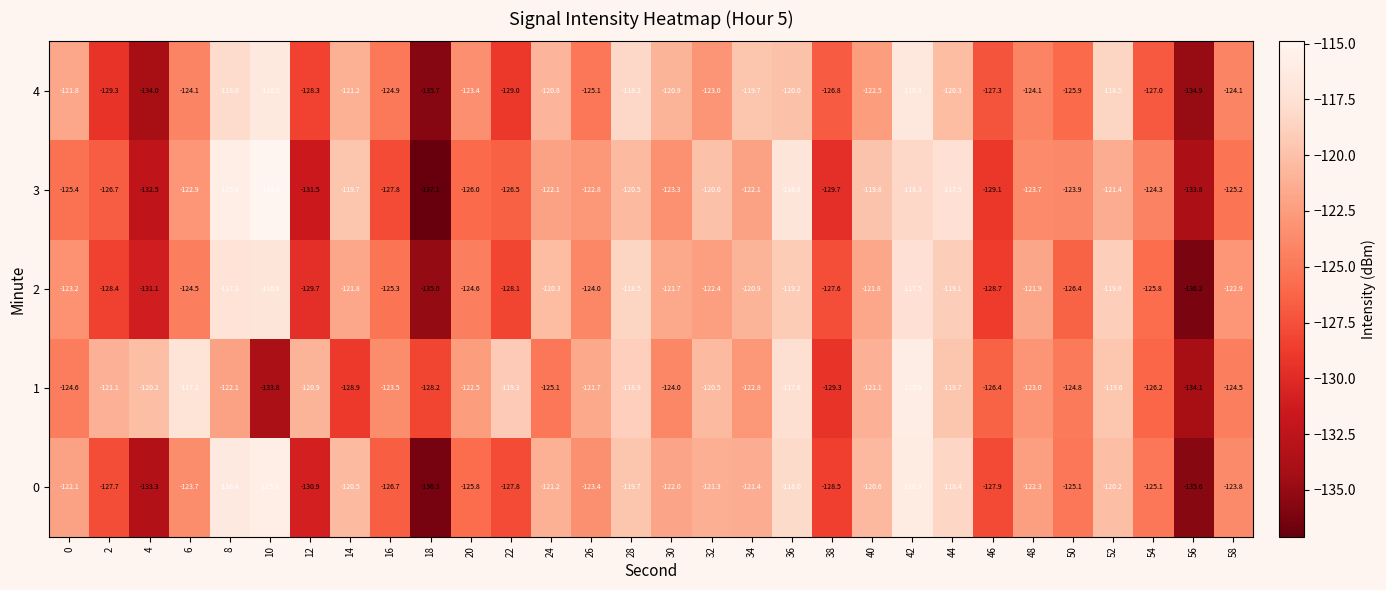

At 4, list the series in order from smallest to largest.

4, 0, 3, 2, 1